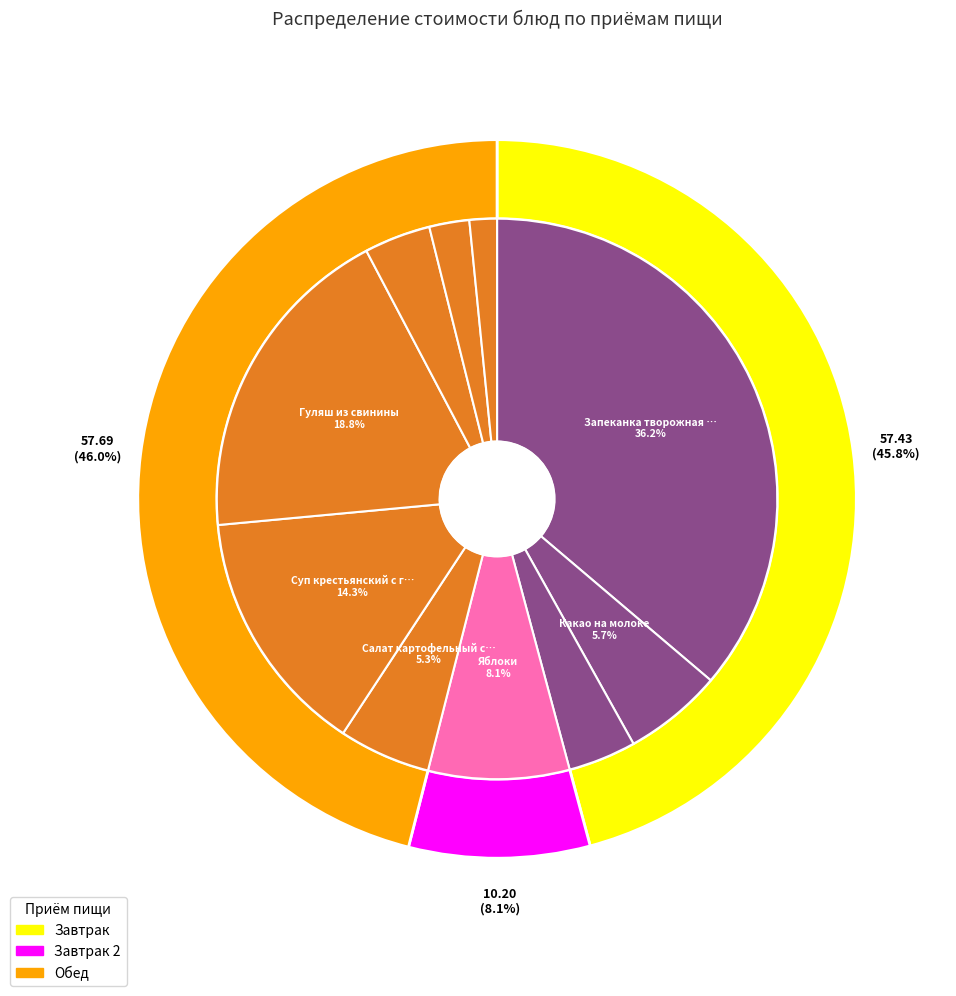

Is it true that Батон is 1% of the pie?

False